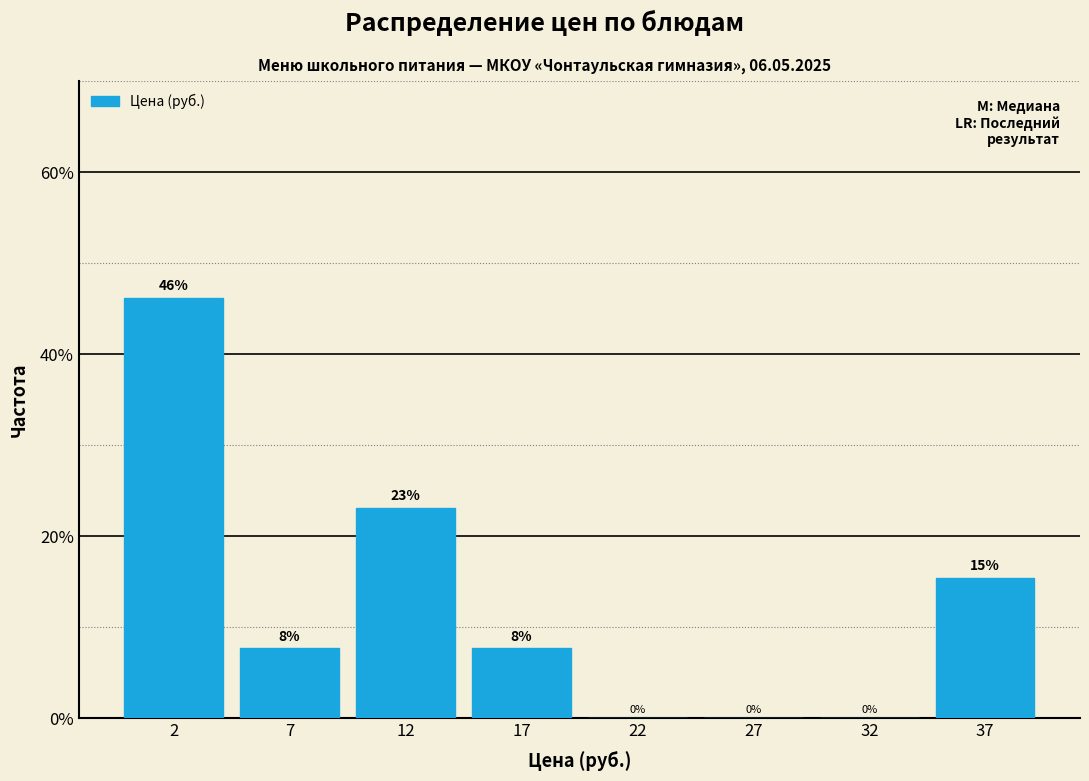

What is the maximum value shown in the chart?

46.2